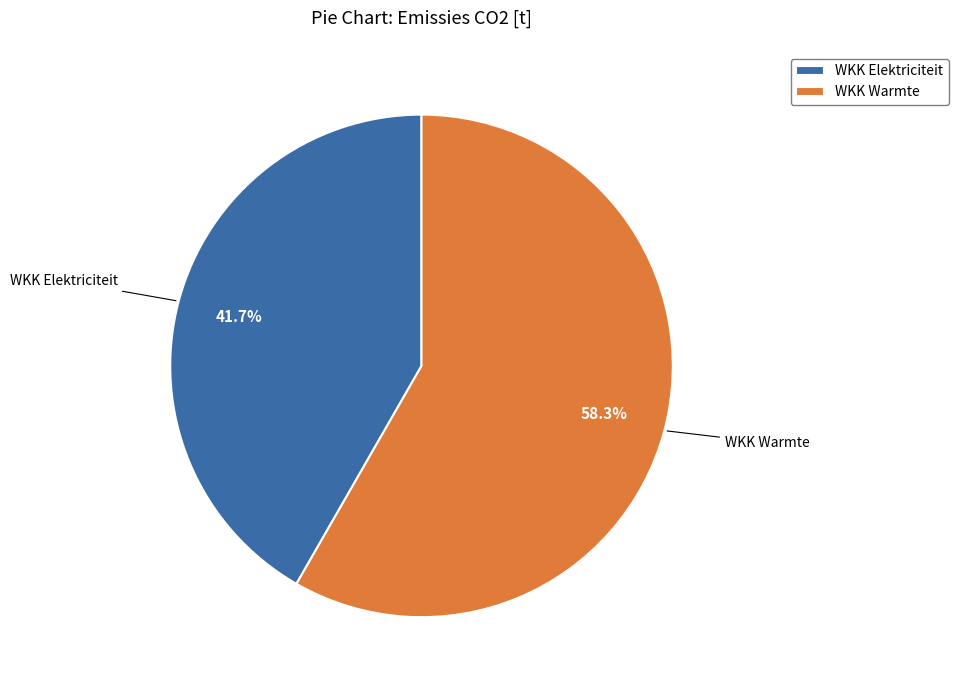

How many slices are in this pie chart?

2